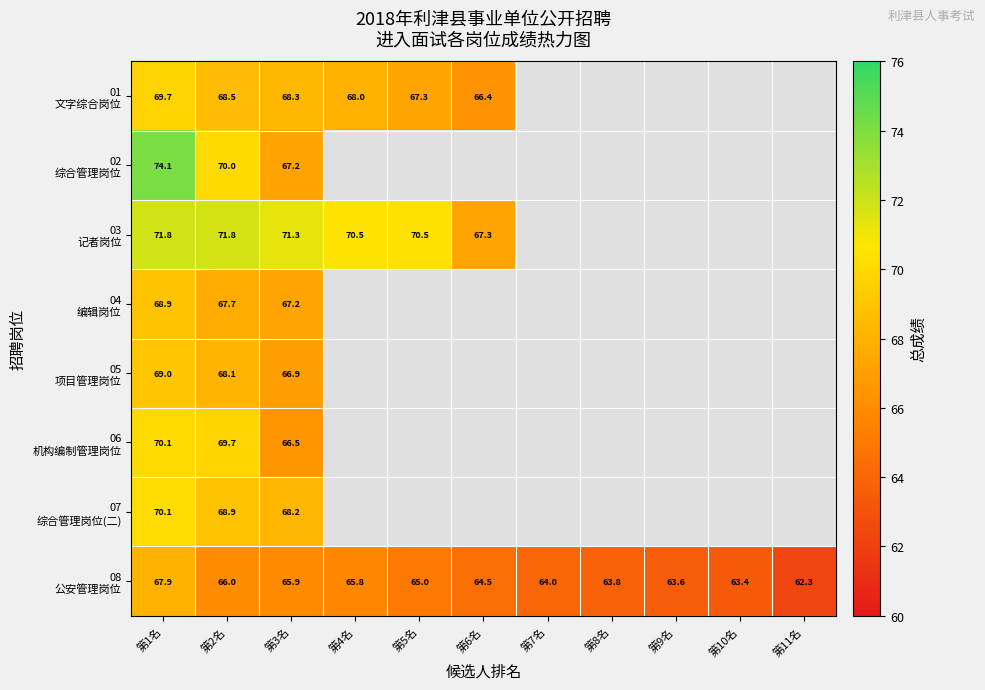

What is the minimum value for 08 公安管理岗位?

62.3